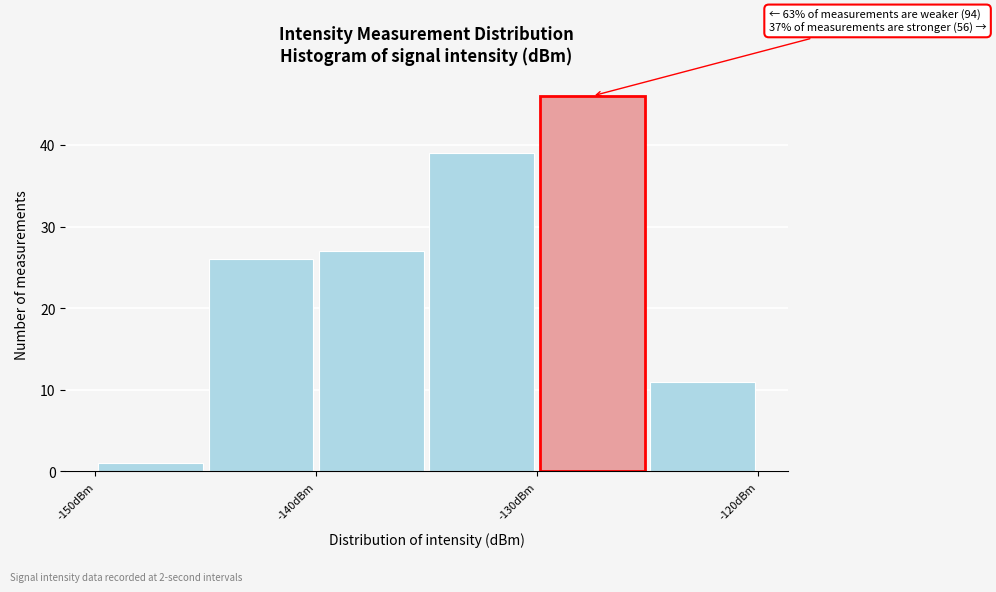

Over which range of the x-axis is the bar tallest?

-130 to -125